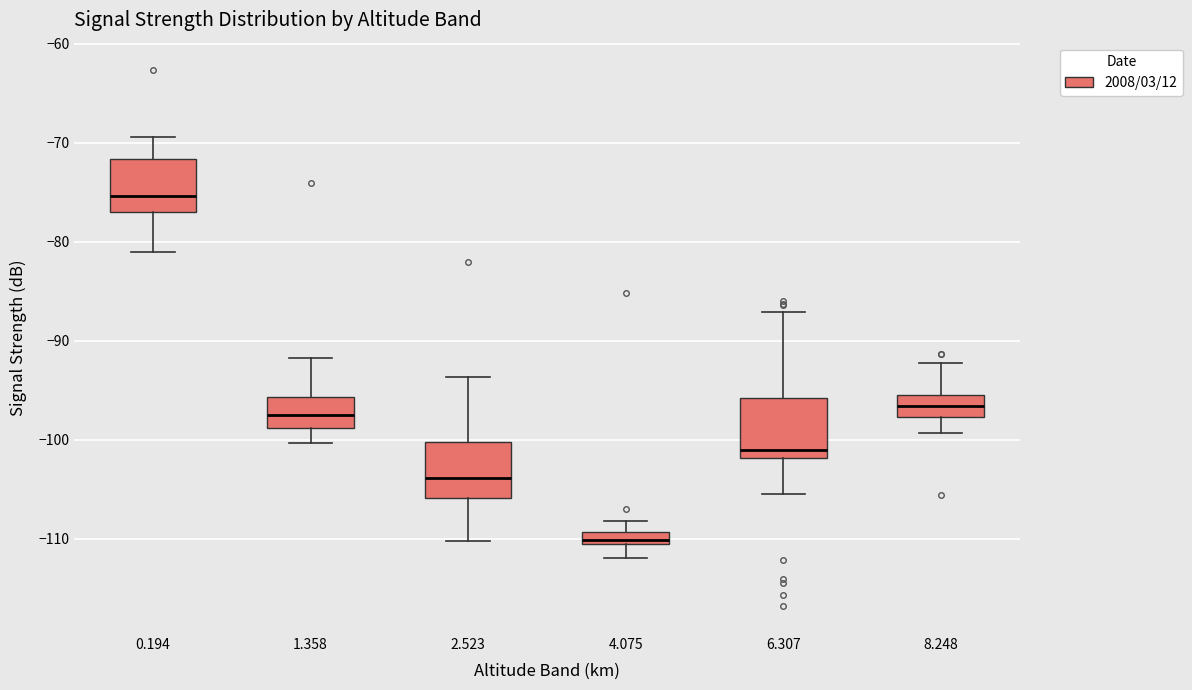

Where does the median line of the box at x = 1.358 sit on the y-axis? The values are not printed on the chart, so give them approximately, as read against the axis.

-97